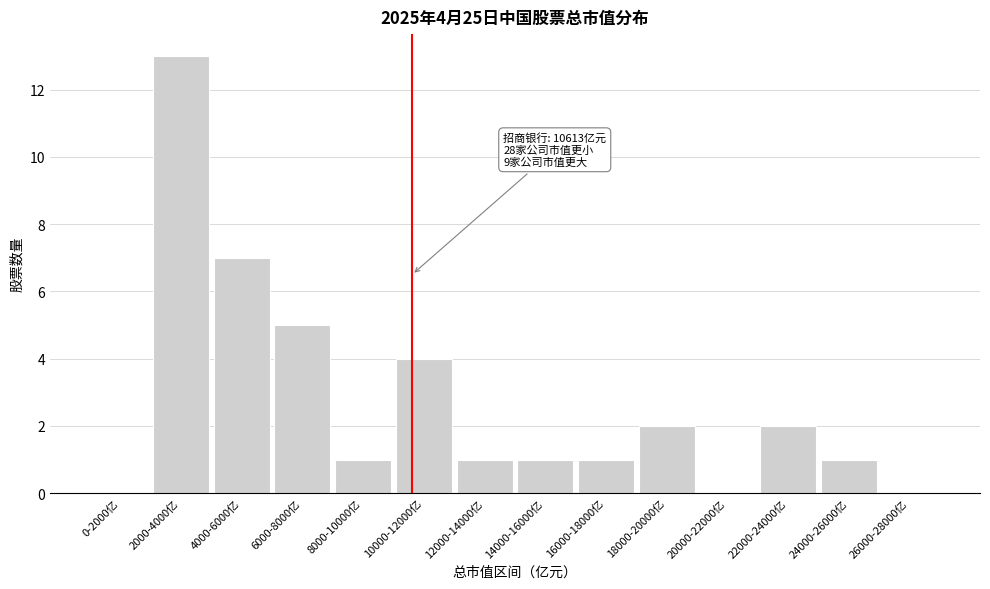

Reading left to right, extract all data points from this chart.

0-2000亿=0	2000-4000亿=13	4000-6000亿=7	6000-8000亿=5	8000-10000亿=1	10000-12000亿=4	12000-14000亿=1	14000-16000亿=1	16000-18000亿=1	18000-20000亿=2	20000-22000亿=0	22000-24000亿=2	24000-26000亿=1	26000-28000亿=0